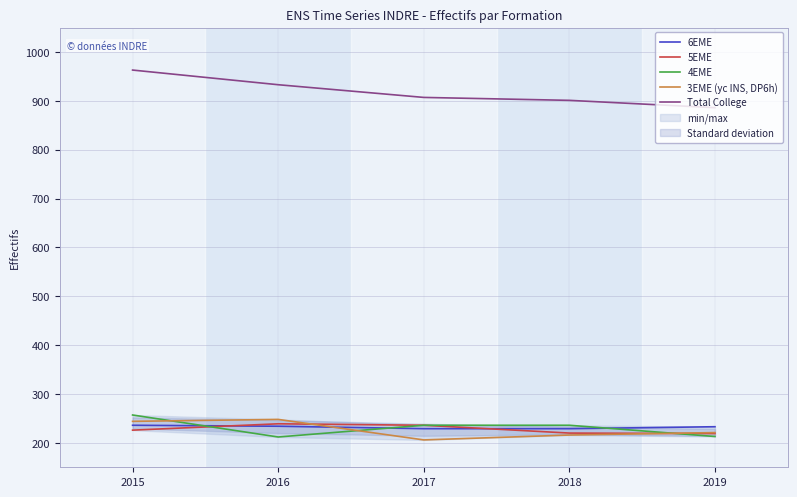

At which label does Total College reach its peak?

2015